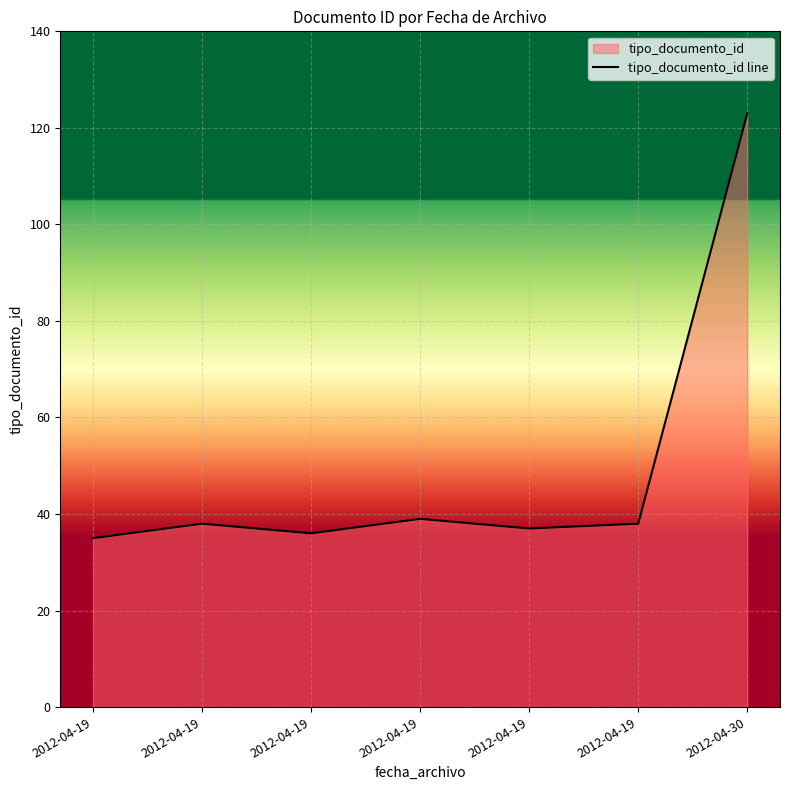

List the labels in order of value, smallest first.

2012-04-19, 2012-04-19, 2012-04-19, 2012-04-19, 2012-04-19, 2012-04-19, 2012-04-30